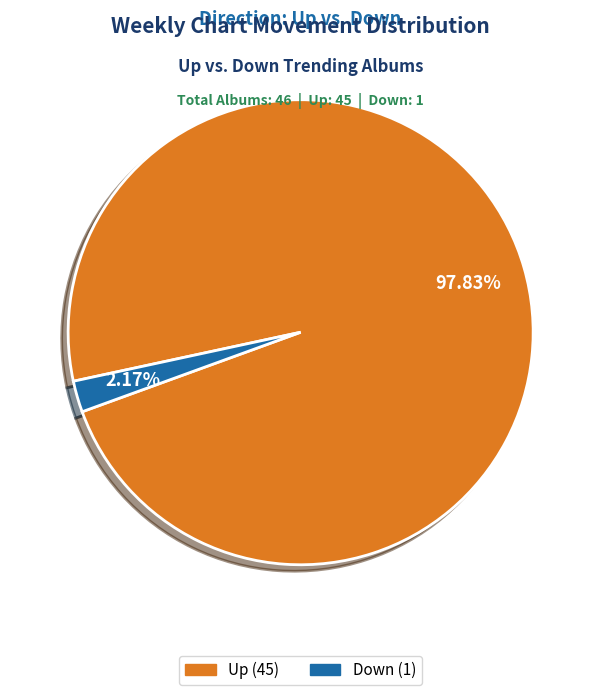

Does any single category account for the majority?

Yes